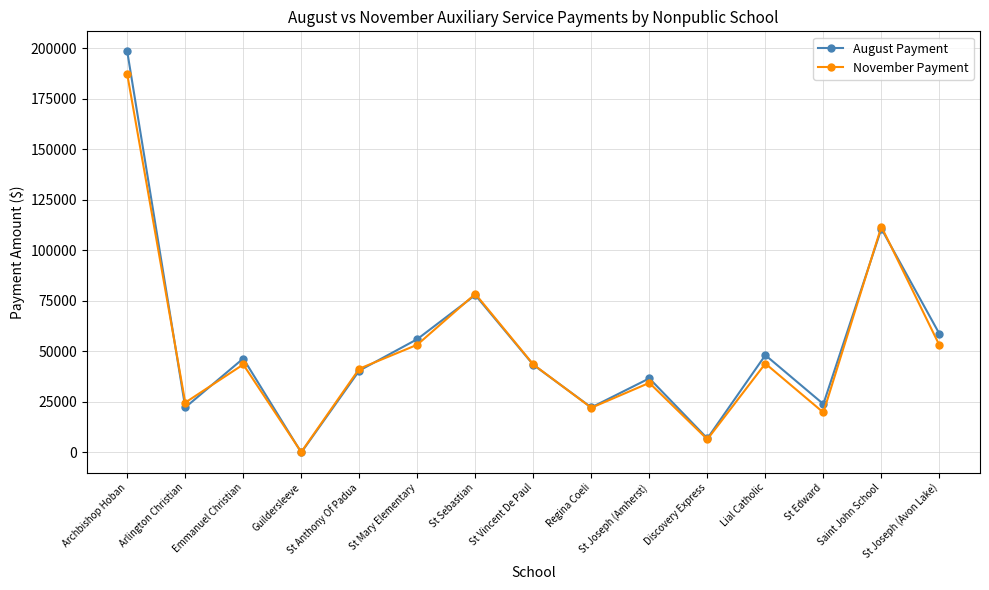

How many series are shown in this chart?

2